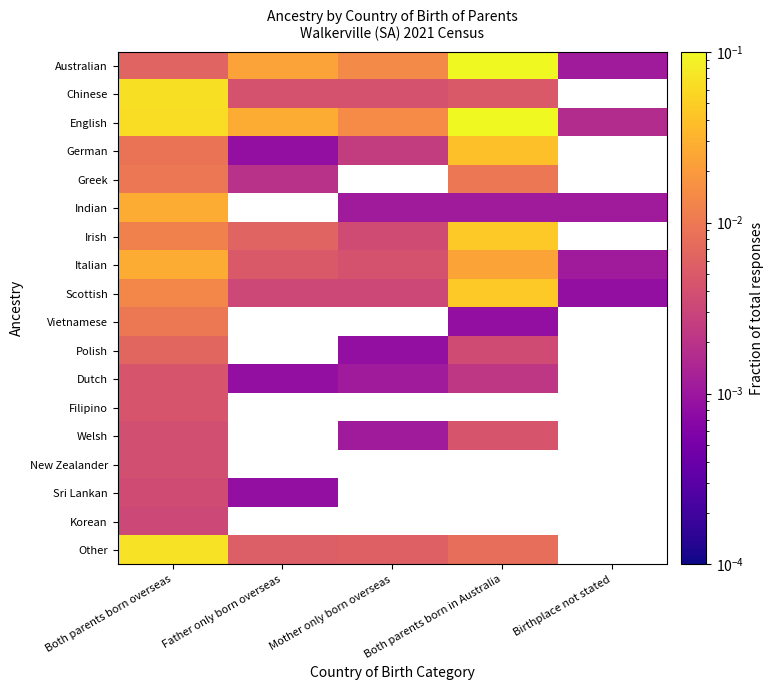

At which label does Filipino reach its peak?

Both parents born overseas